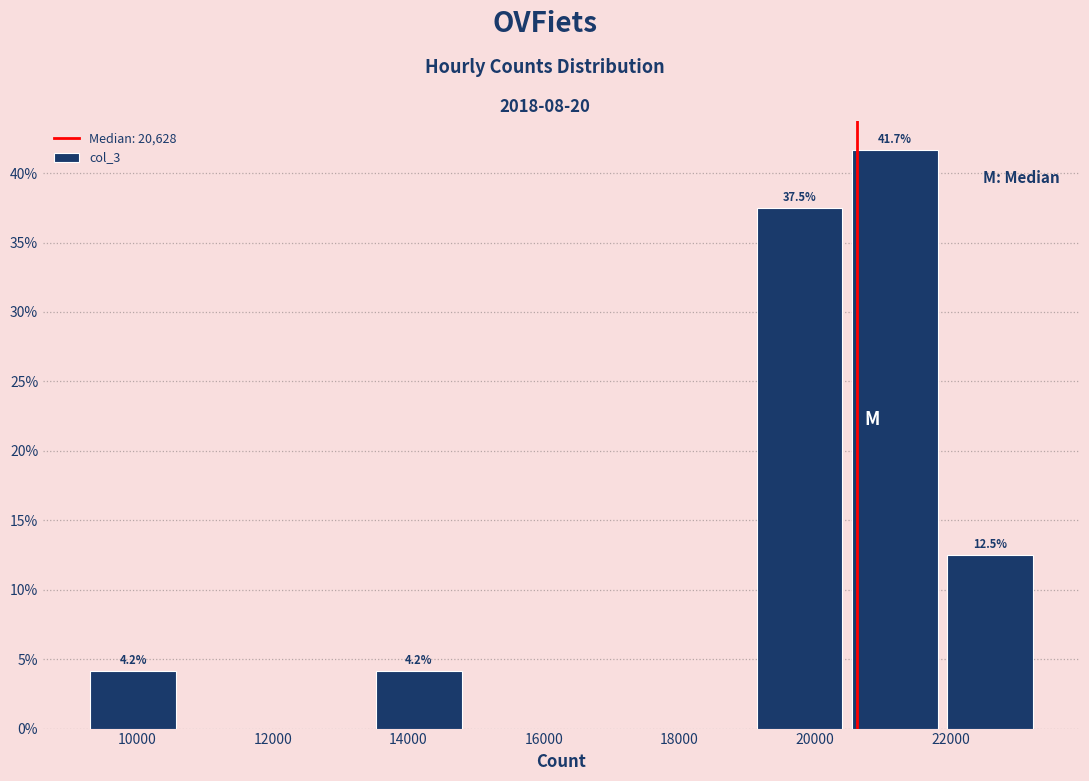

Over which range of the x-axis is the bar tallest?

20400 to 21800